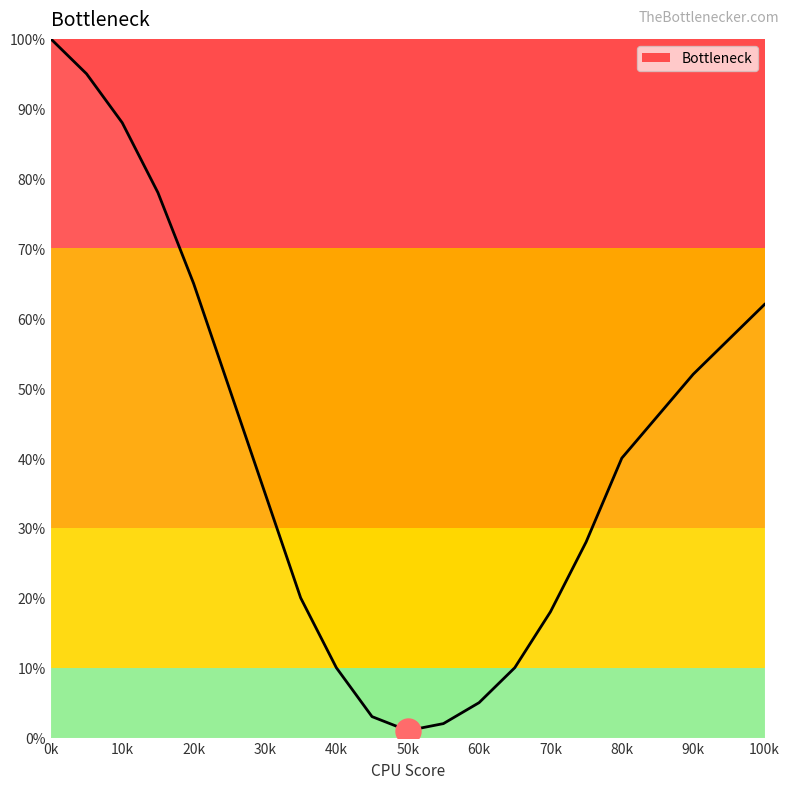

What is the sum of all values?

762